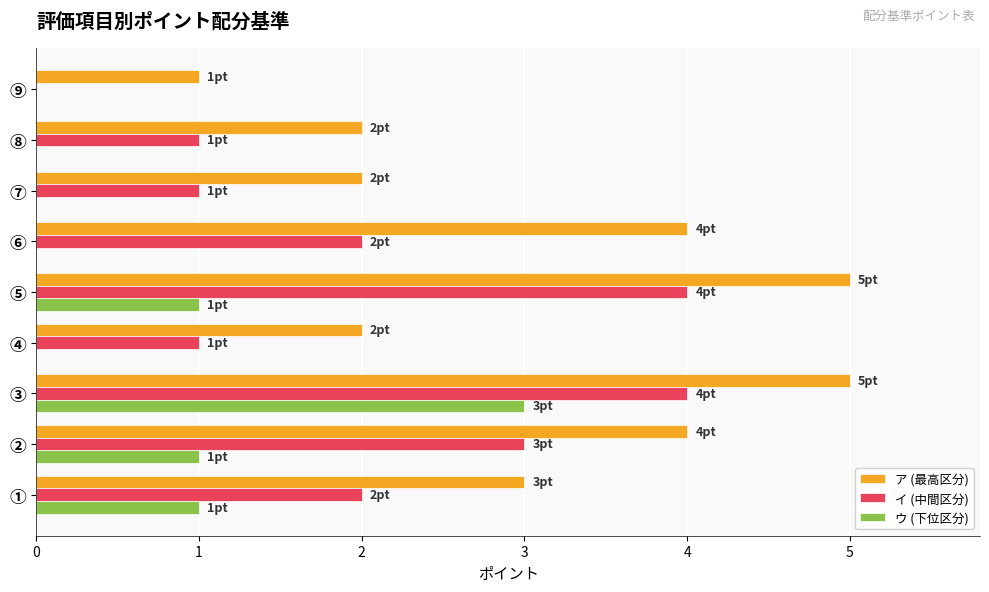

Which series has the largest total across all categories?

ア (最高区分)